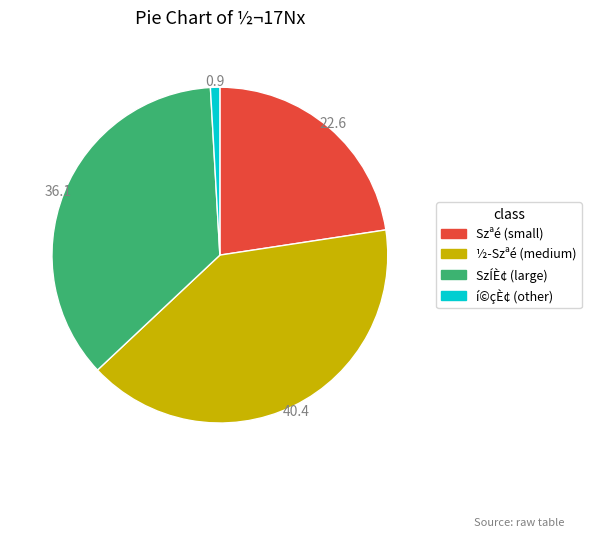

How many segments does this pie chart have?

4